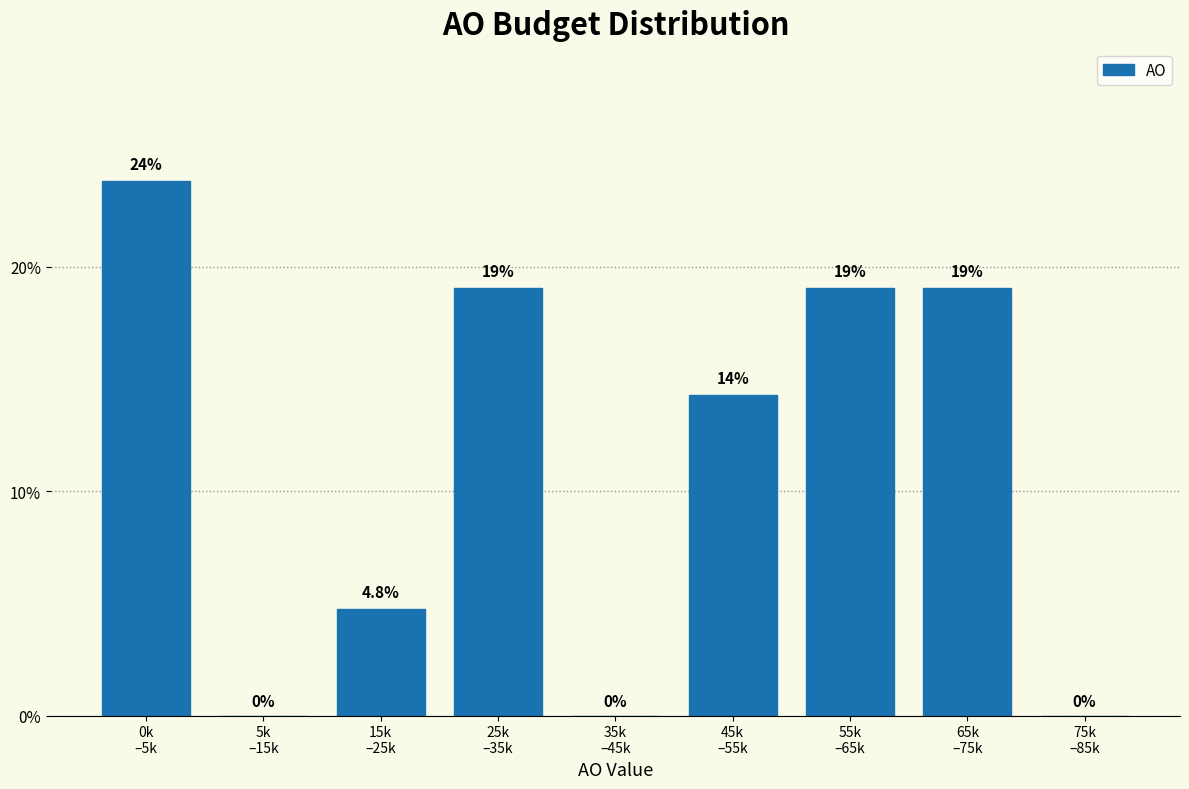

What is the sum of all values?

100.0